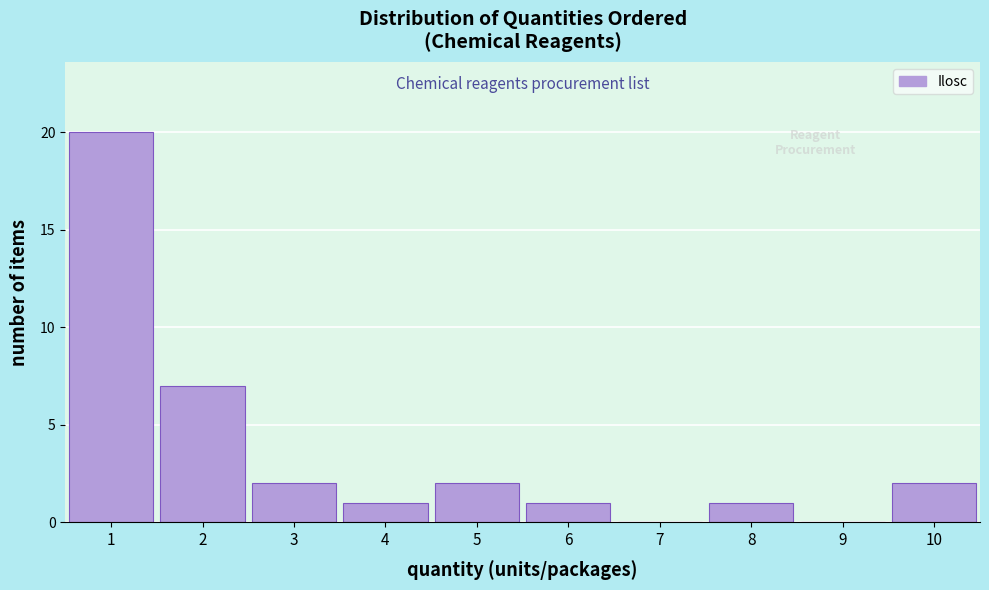

Reading left to right, transcribe this chart: for each bar, give the range it covers on the x-axis and its height. The values are not printed on the chart, so give them approximately, as read against the axis.

0.5 to 1.5: 20
1.5 to 2.5: 7
2.5 to 3.5: 2
3.5 to 4.5: 1
4.5 to 5.5: 2
5.5 to 6.5: 1
6.5 to 7.5: 0
7.5 to 8.5: 1
8.5 to 9.5: 0
9.5 to 10.5: 2